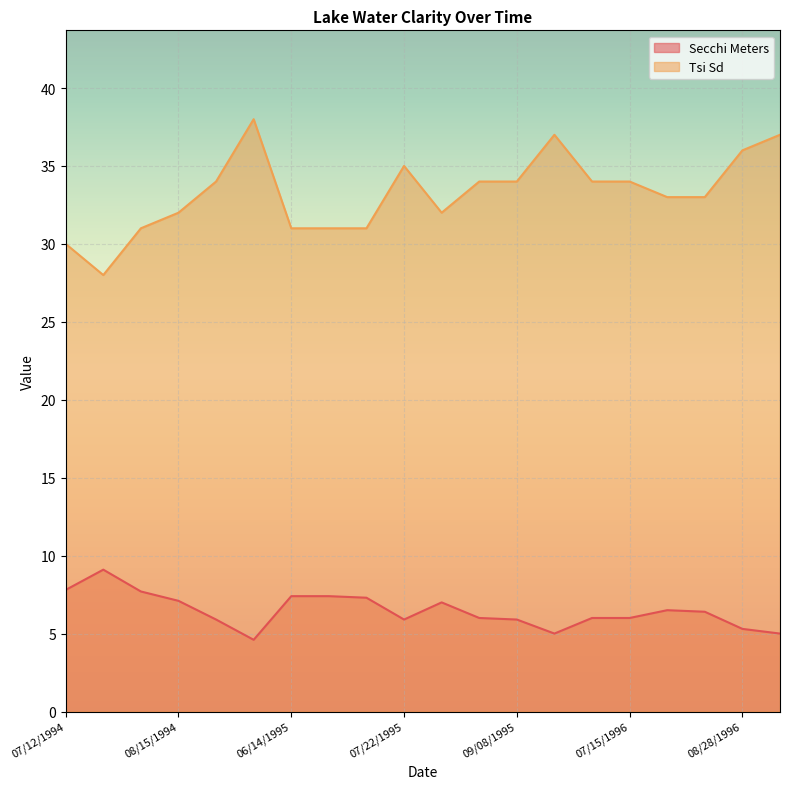

True or false: Secchi Meters and Tsi Sd cross at least once.

False